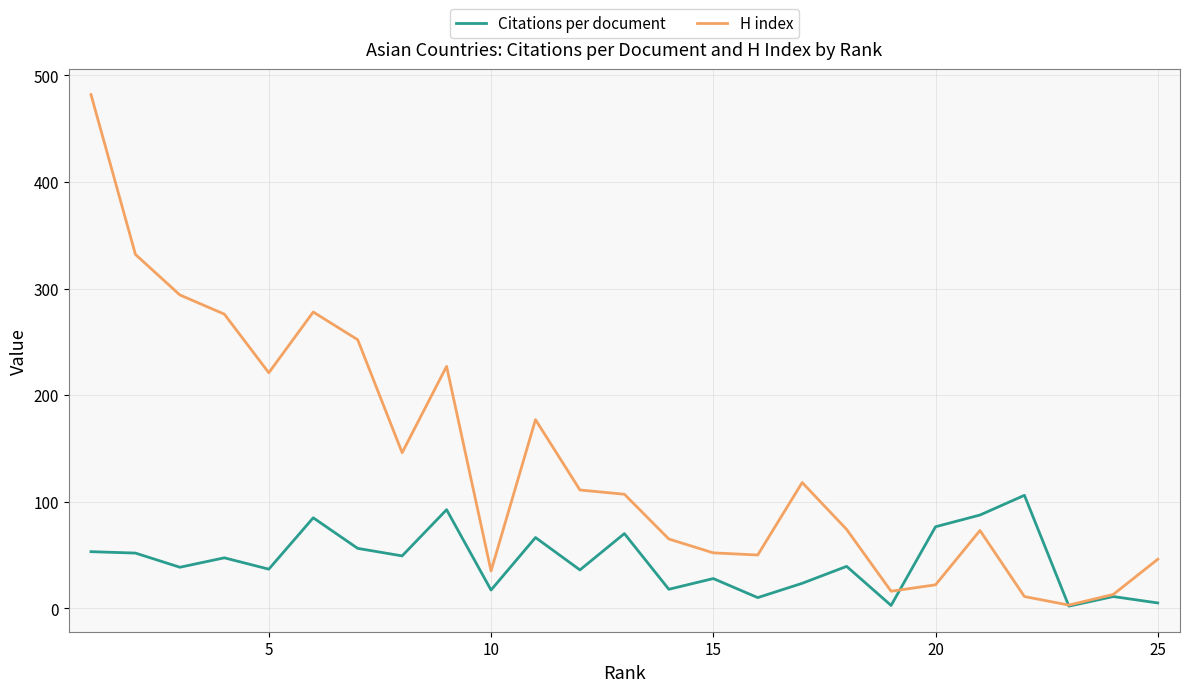

What is the difference between the maximum and minimum values in the Citations per document series?

104.0